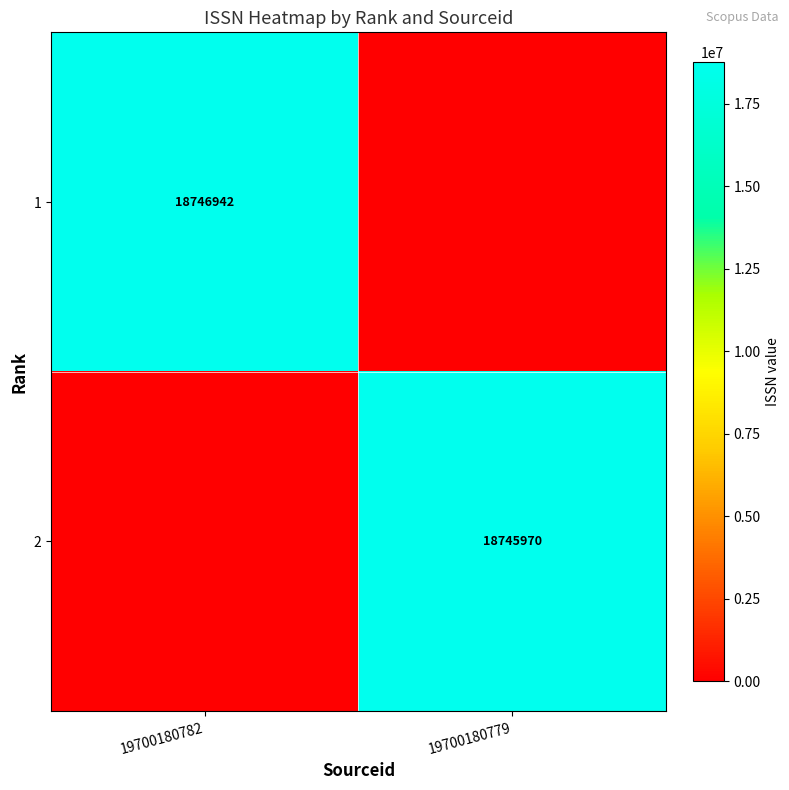

True or false: 2 has a value of 18745970 at 19700180779.

True